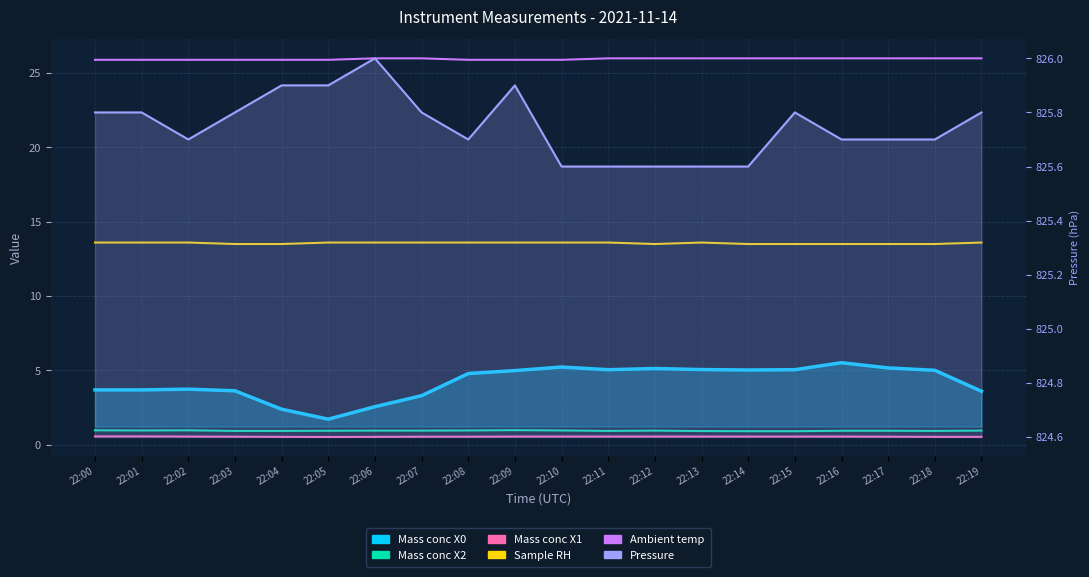

What is the greatest value displayed?

826.0